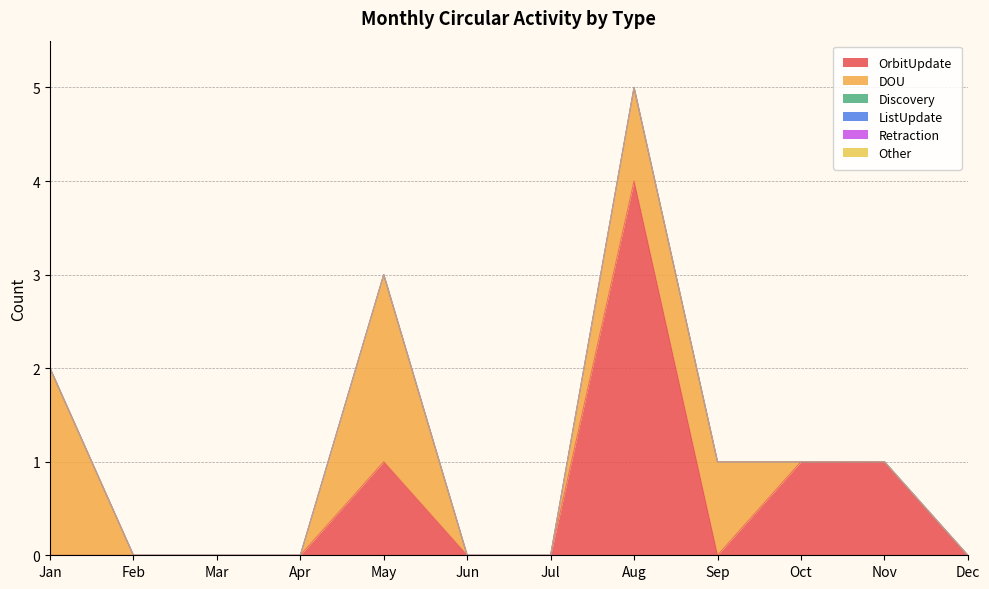

True or false: DOU and Discovery intersect in this chart.

False